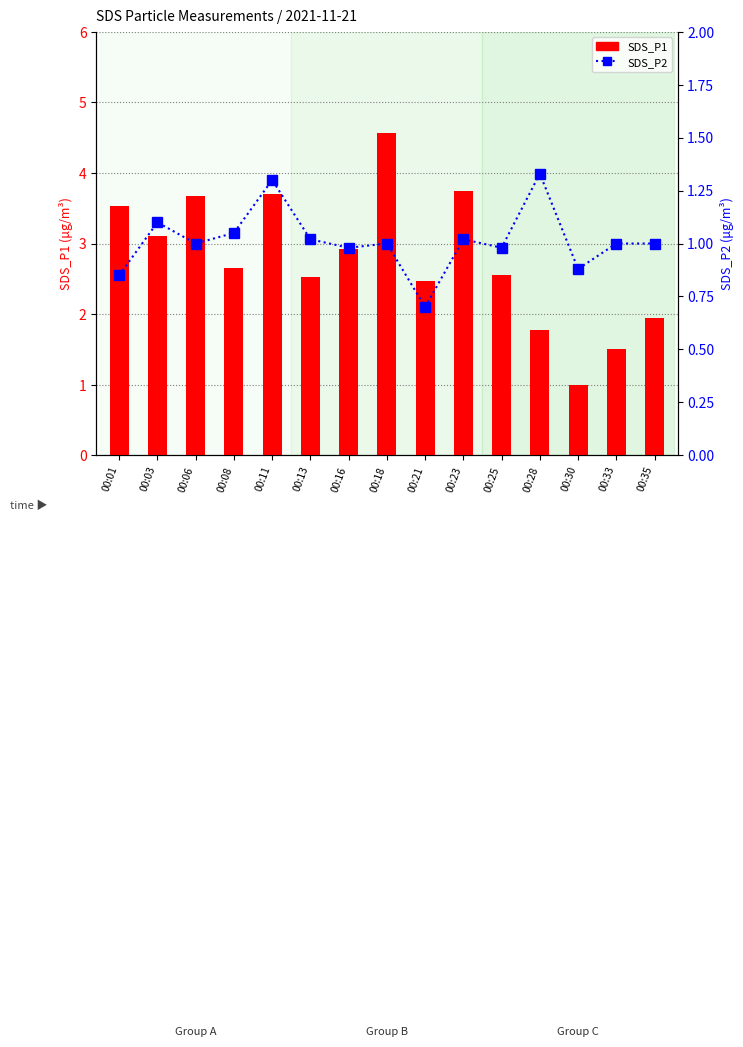

At which category is the sum across all series the highest?

00:18